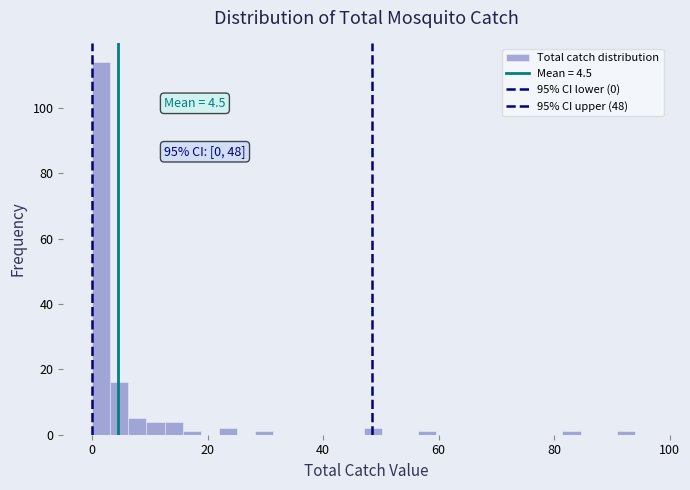

Read against the x-axis, roughly where is the centre of the tallest bar?

2